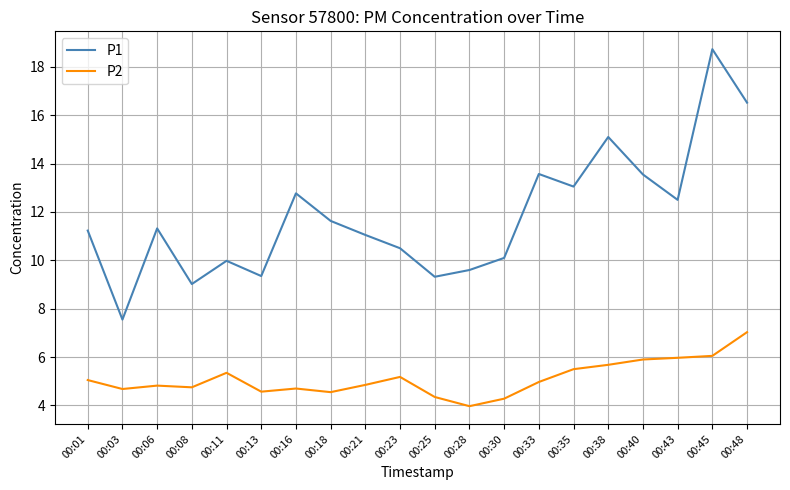

What is the sum of the P1 values at 00:35 and 00:06?

24.4